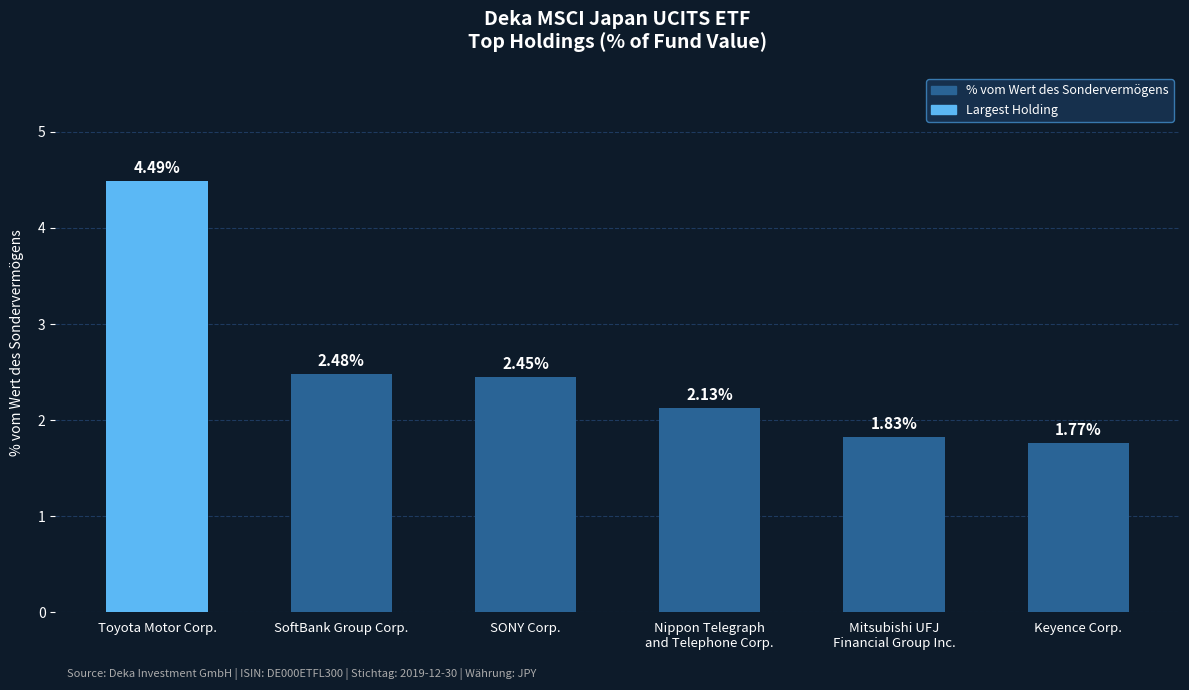

Which has a higher value, SONY Corp. or Toyota Motor Corp.?

Toyota Motor Corp.